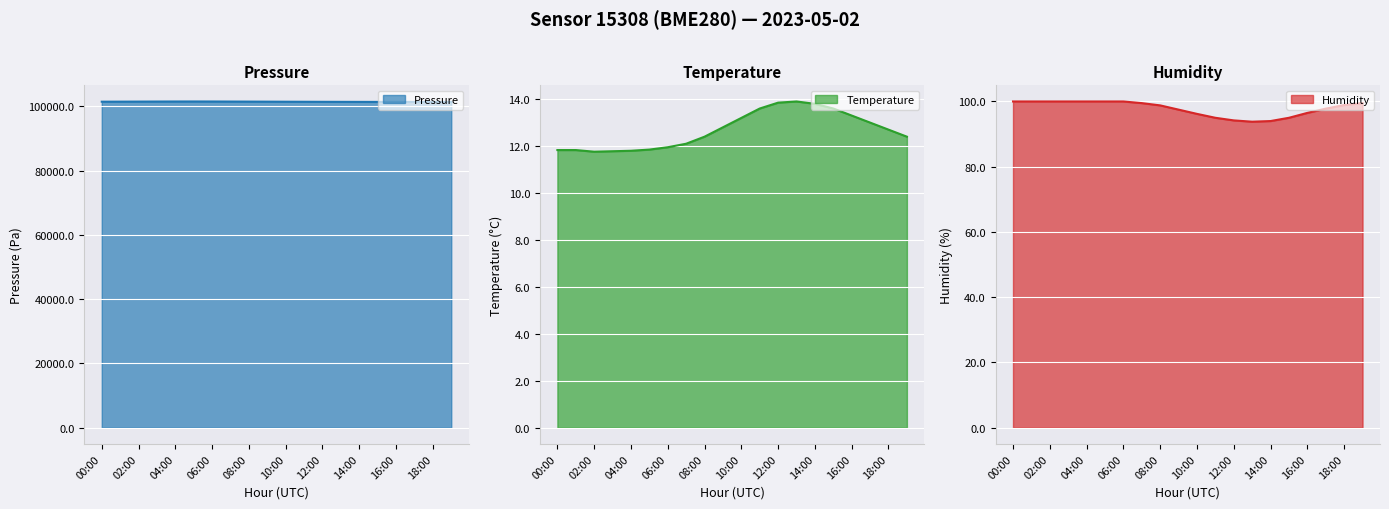

What is the label of the 16th point from the left?

15:00